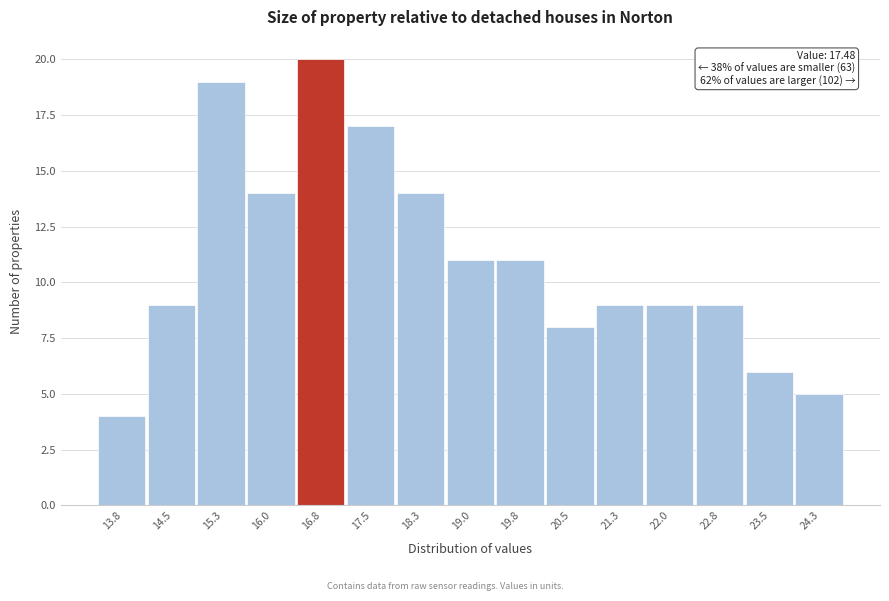

Reading left to right, extract all data points from this chart.

4	9	19	14	20	17	14	11	11	8	9	9	9	6	5